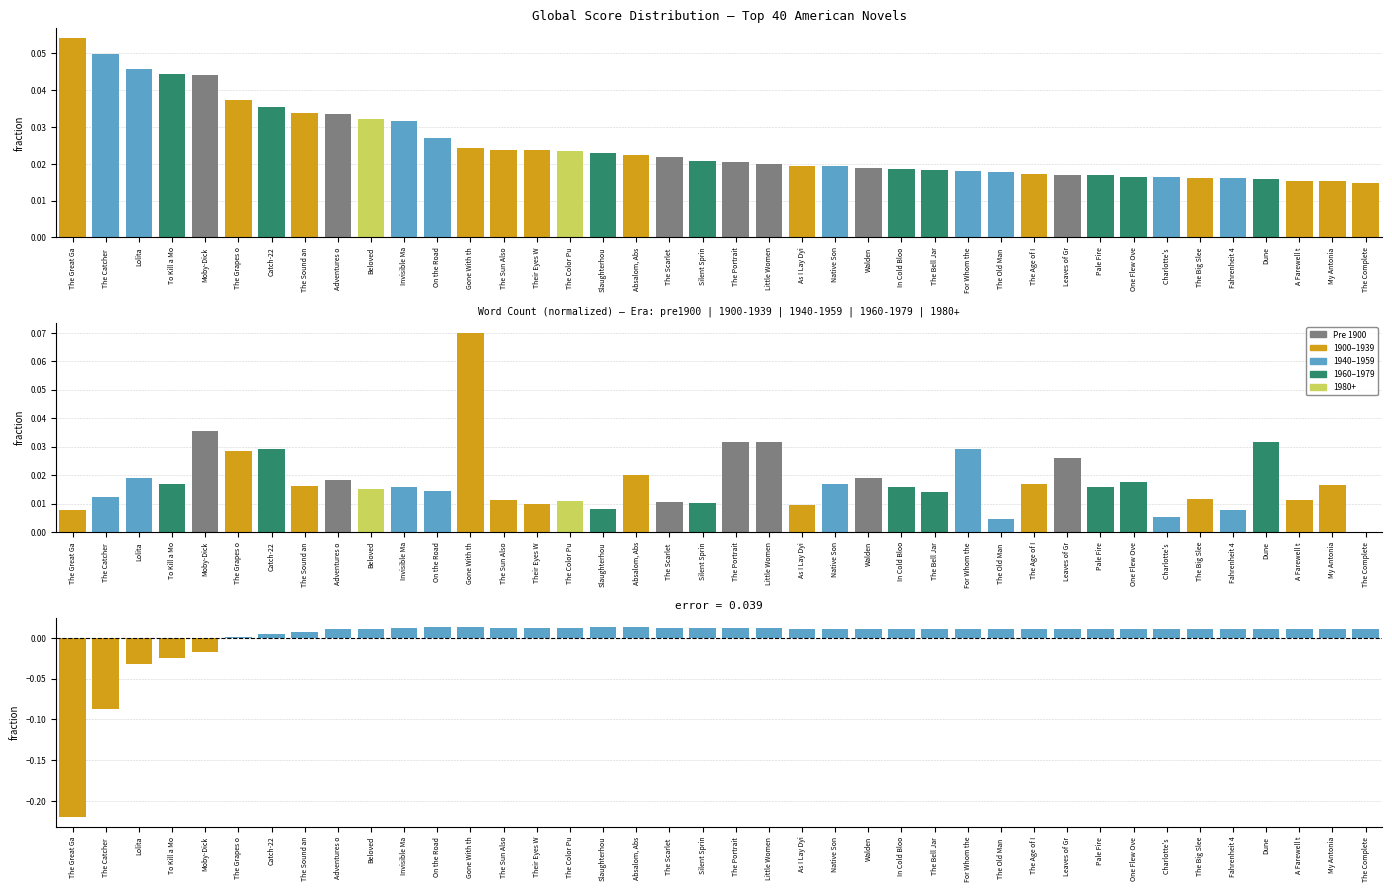

Is it true that Score vs Rank Residual equals -0.0 at To Kill a Mo?

True